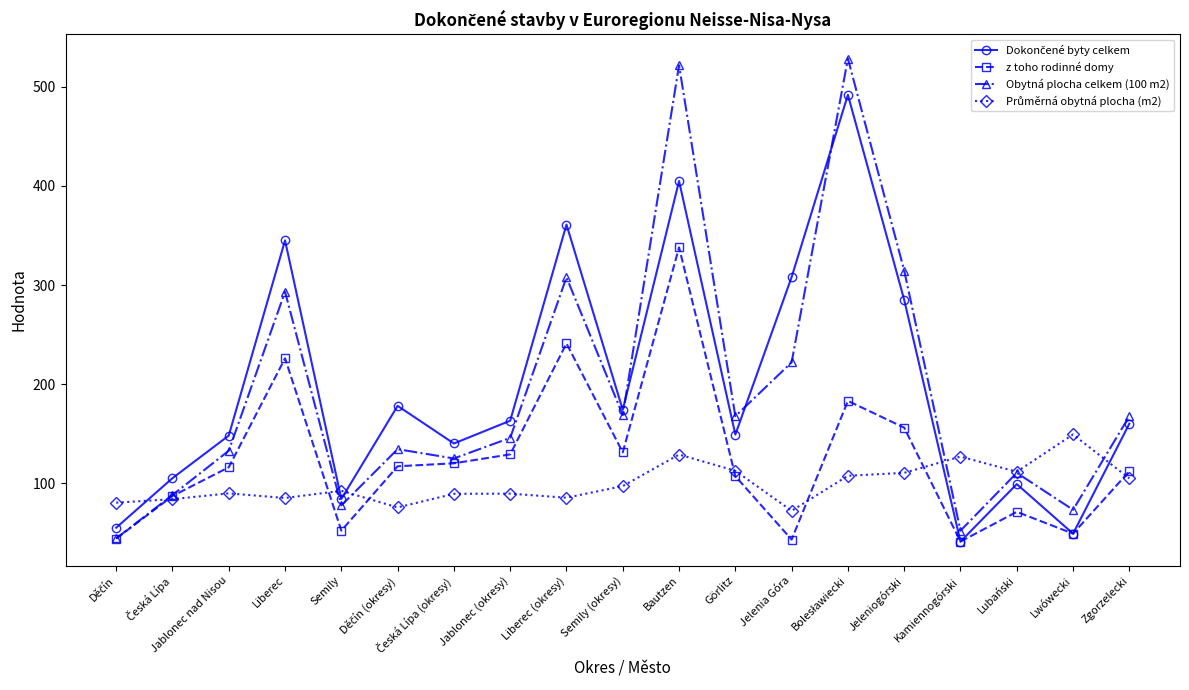

What is the difference between the highest and lowest values at Lubański?

40.5